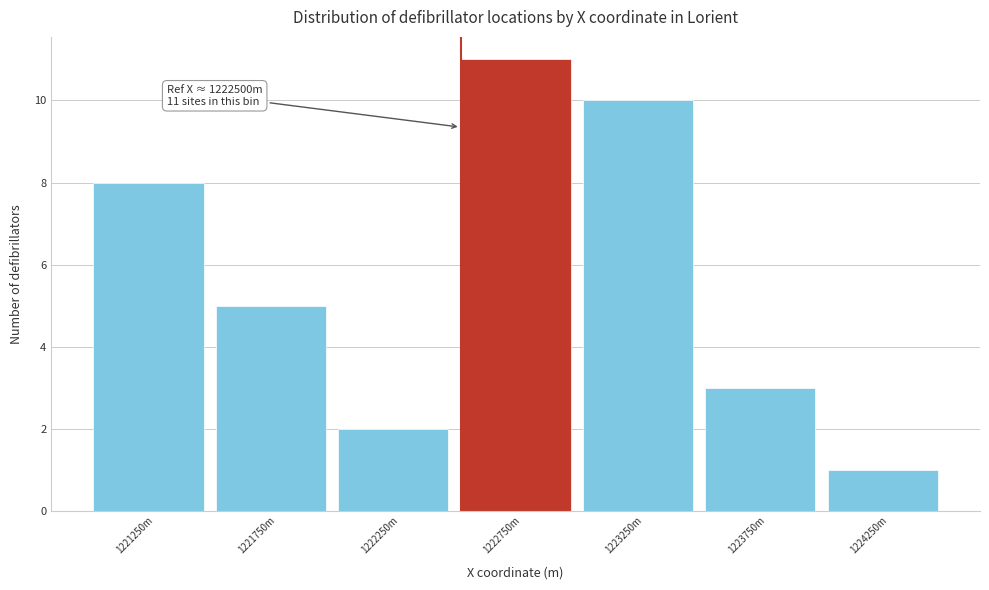

Reading left to right, transcribe all the data shown in this chart.

8	5	2	11	10	3	1